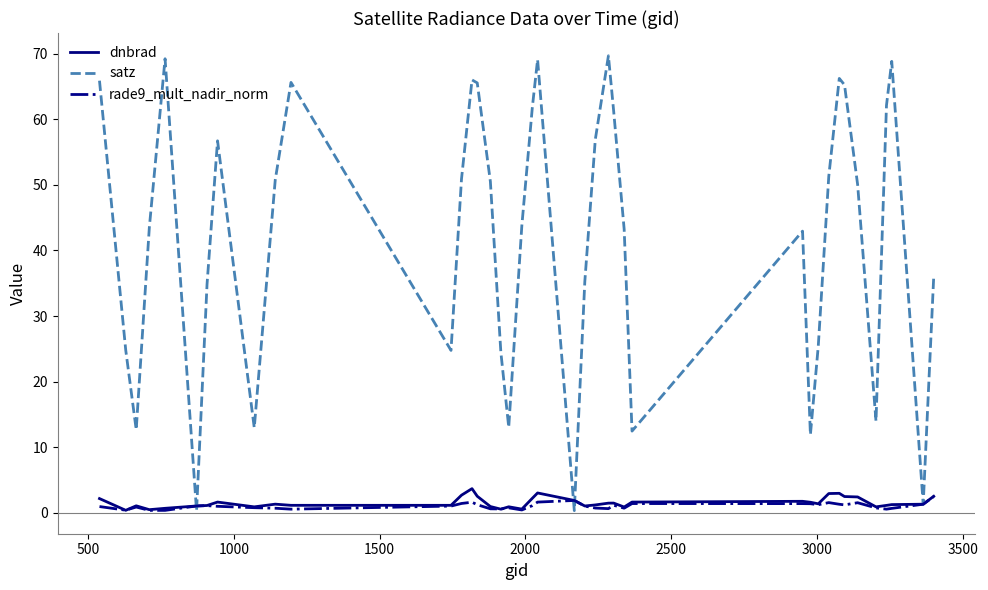

Which series has the widest spread of values?

satz